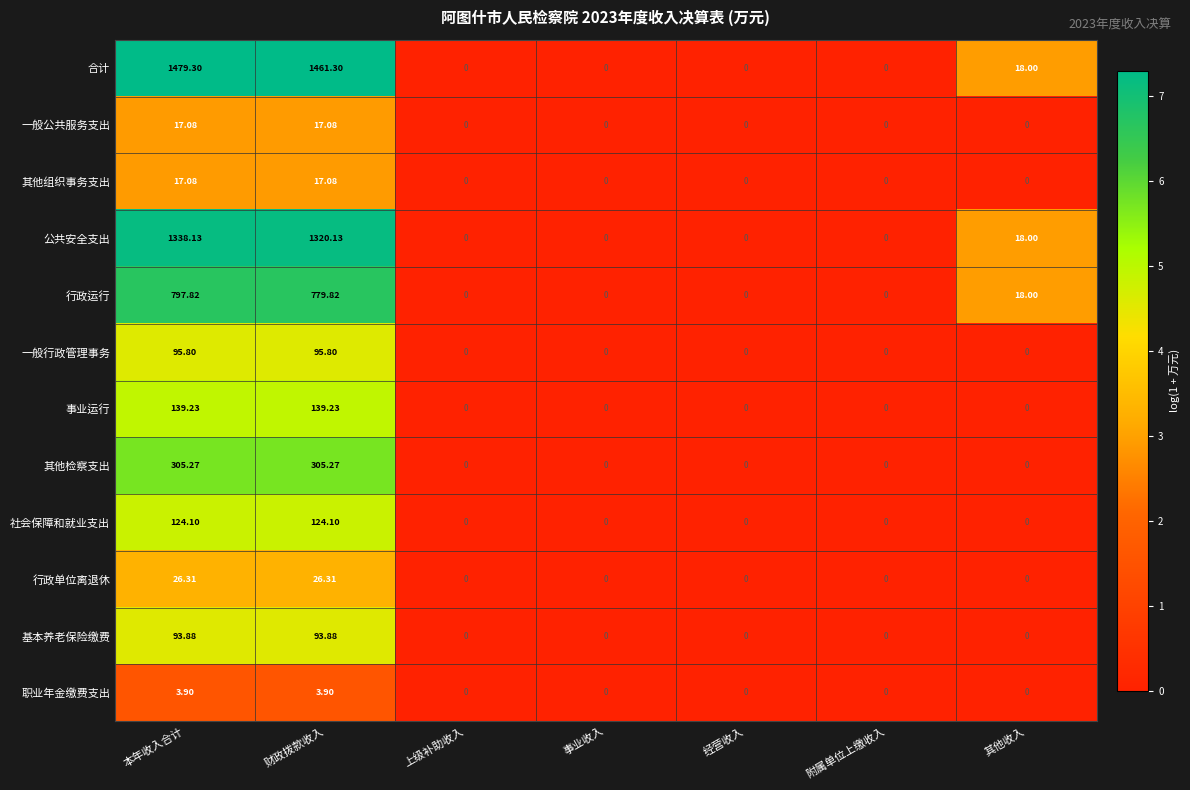

Which category has the highest value across all series?

本年收入合计